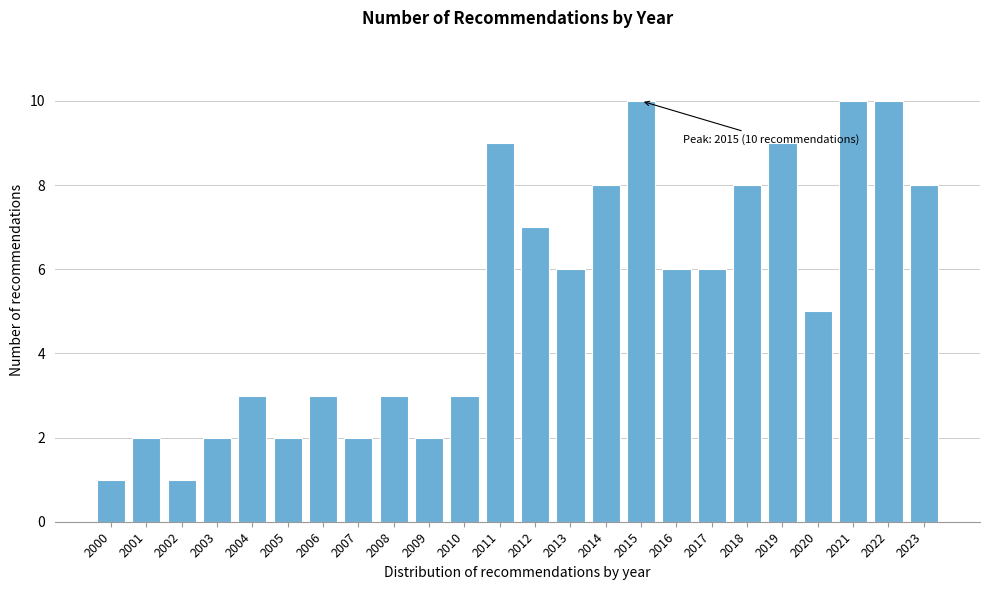

Reading left to right, extract all data points from this chart.

2000=1	2001=2	2002=1	2003=2	2004=3	2005=2	2006=3	2007=2	2008=3	2009=2	2010=3	2011=9	2012=7	2013=6	2014=8	2015=10	2016=6	2017=6	2018=8	2019=9	2020=5	2021=10	2022=10	2023=8